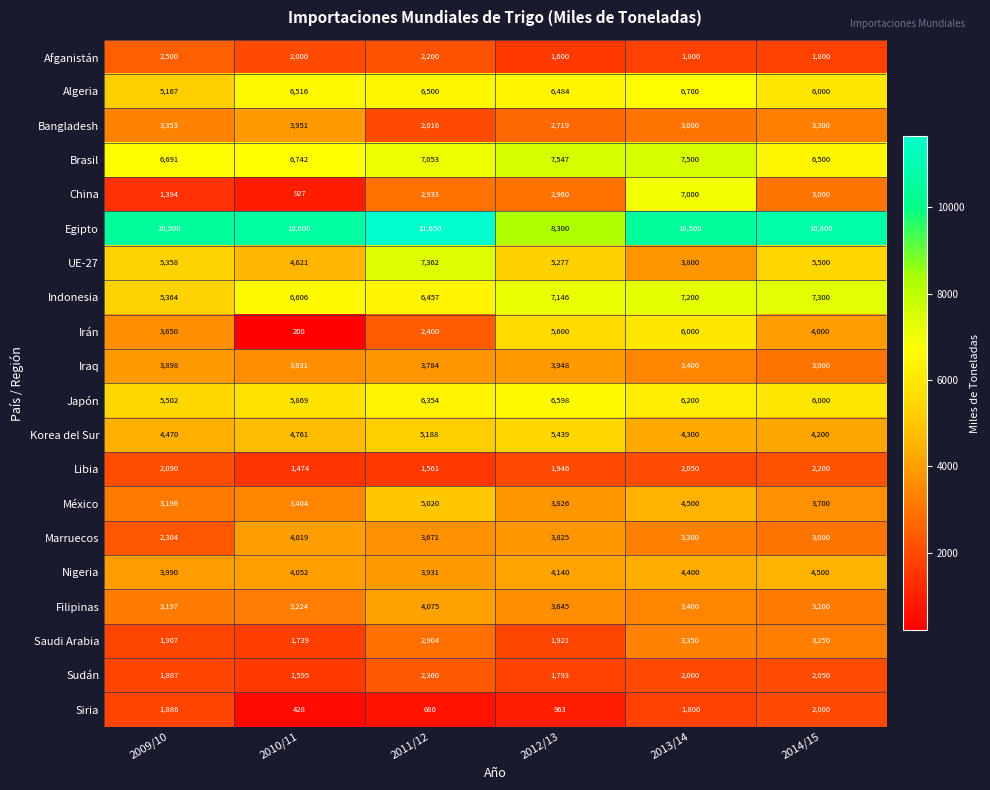

Rank the categories by Nigeria value from highest to lowest.

2014/15, 2013/14, 2012/13, 2010/11, 2009/10, 2011/12